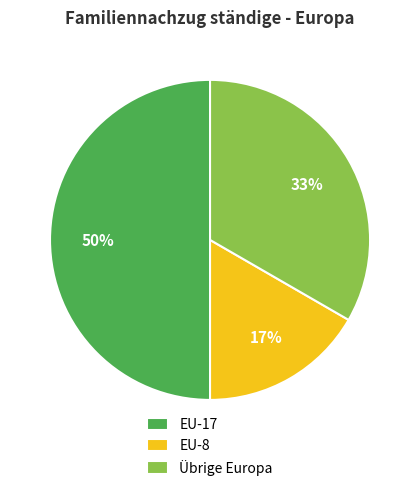

How many segments does this pie chart have?

3